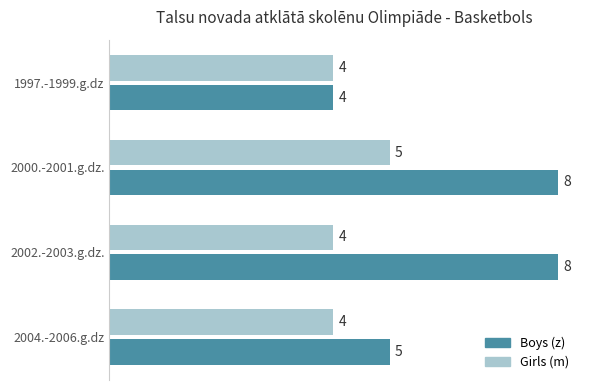

True or false: Boys (z) has a value of 5 at 2004.-2006.g.dz.

True